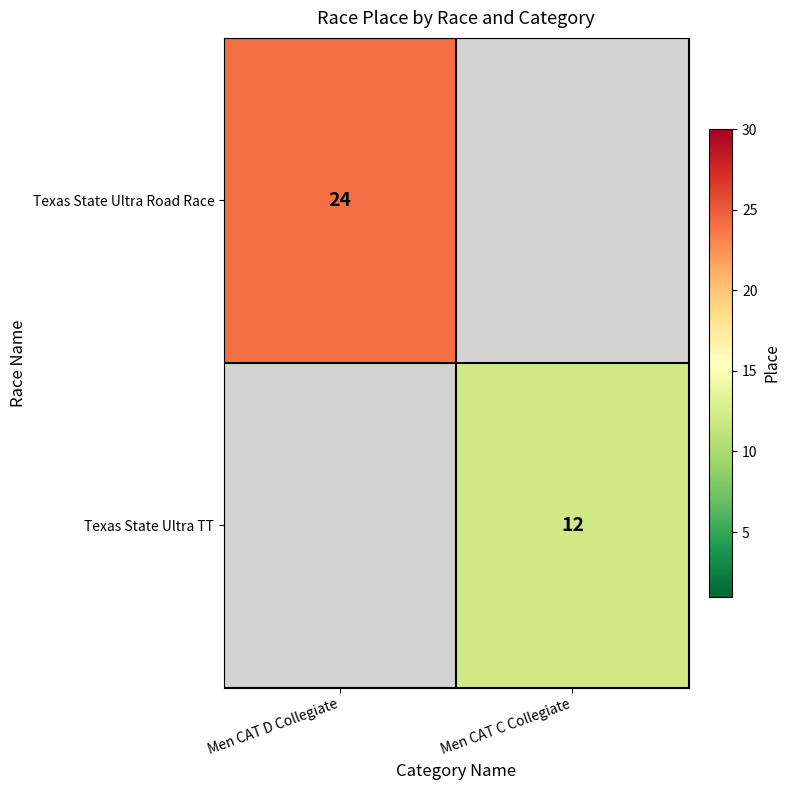

The Texas State Ultra TT series shows 12 at Men CAT C Collegiate. True or false?

True